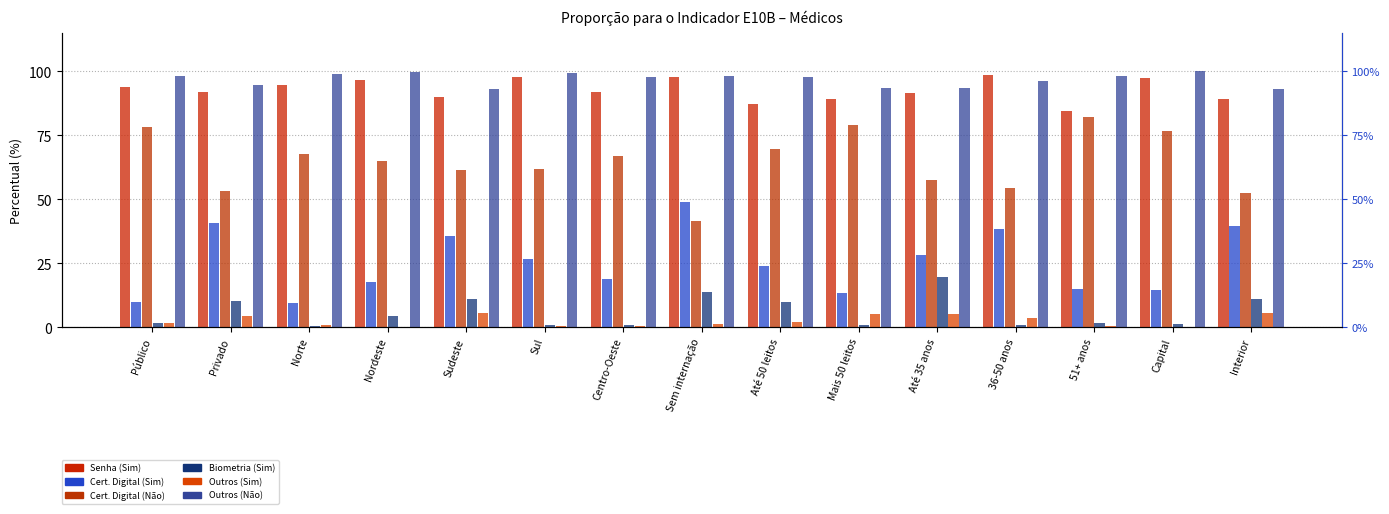

Reading left to right, transcribe all the data shown in this chart.

Senha (Sim): 93.8	92.0	94.7	96.5	89.8	97.9	92.0	97.8	87.3	89.1	91.6	98.5	84.4	97.3	89.4
Cert. Digital (Sim): 10.0	40.7	9.4	17.8	35.7	26.9	19.0	49.0	24.2	13.6	28.3	38.3	15.1	14.7	39.6
Cert. Digital (Não): 78.3	53.3	67.7	65.1	61.3	62.1	66.9	41.7	69.7	79.0	57.8	54.5	82.1	76.8	52.5
Biometria (Sim): 1.8	10.2	0.6	4.4	11.0	1.0	0.8	14.0	9.8	1.0	19.6	1.1	1.9	1.3	11.2
Outros (Sim): 1.6	4.5	0.8	0.0	5.8	0.6	0.6	1.2	2.2	5.3	5.3	3.6	0.7	0.0	5.8
Outros (Não): 98.0	94.7	99.1	99.9	93.3	99.2	97.7	98.4	97.7	93.7	93.7	96.3	98.1	100.0	93.0